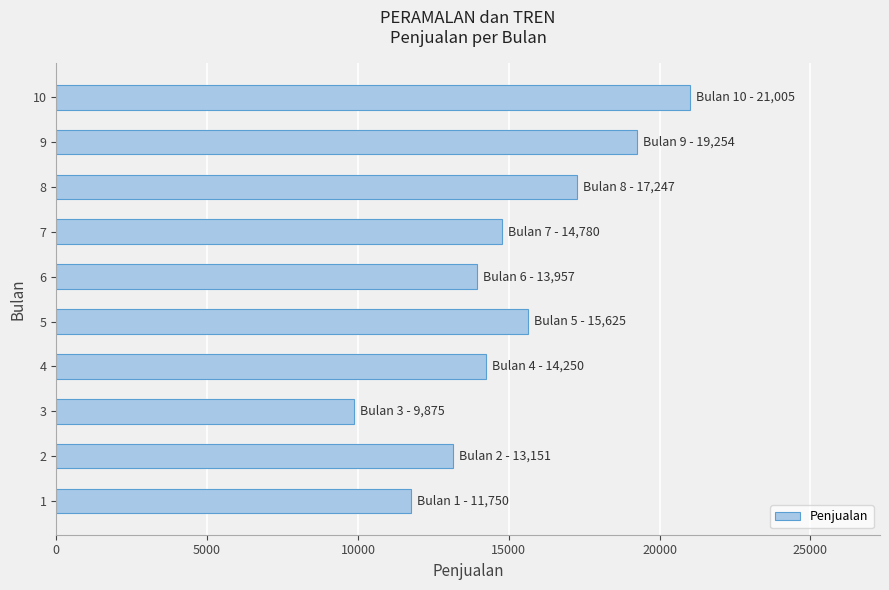

How many data points are less than 14780?

5